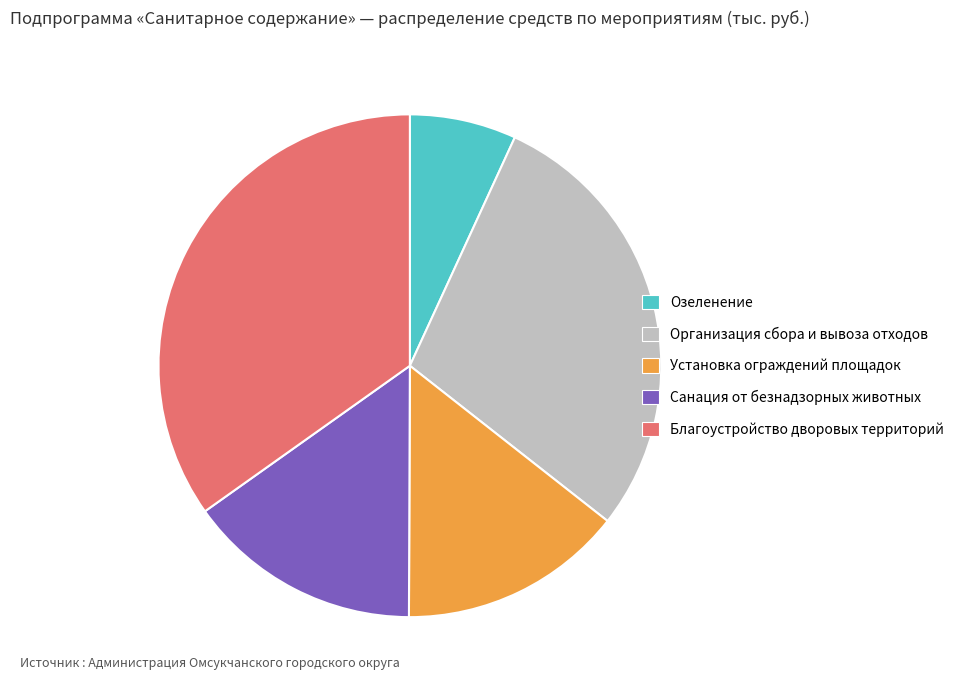

Does any single category account for the majority?

No